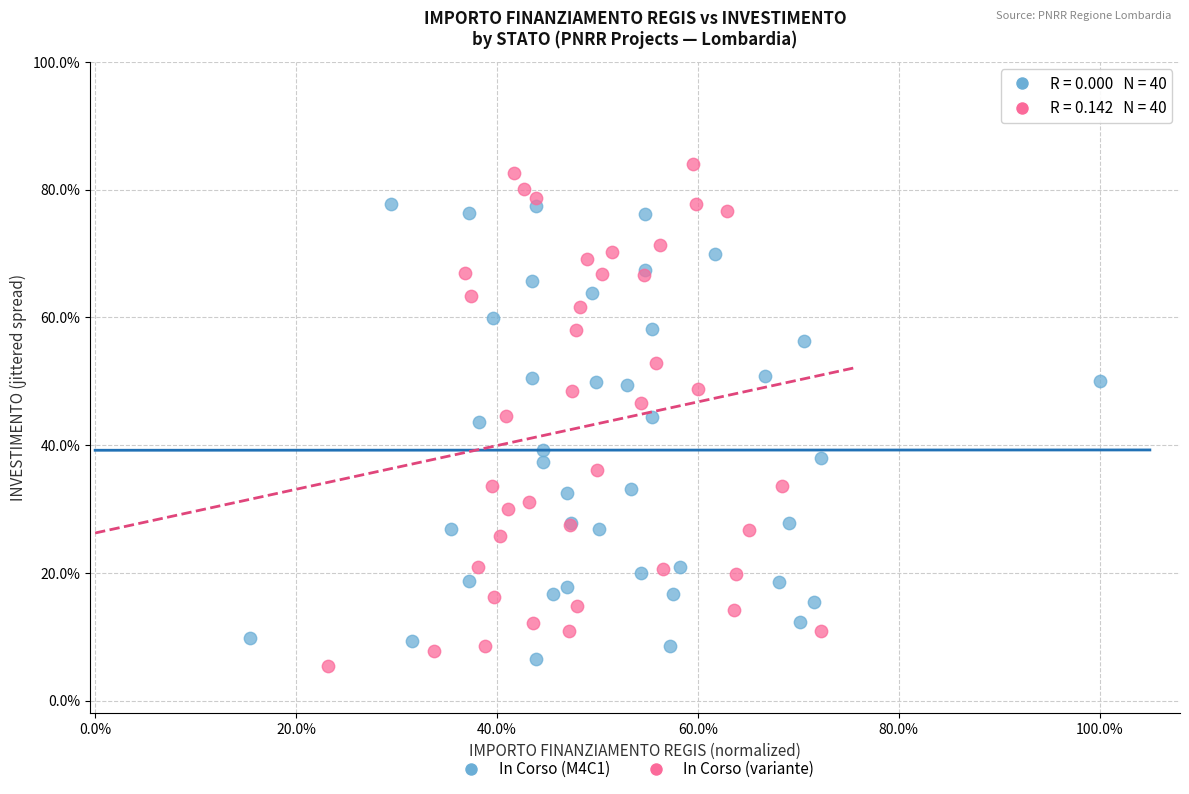

Which series has the largest Y range (max minus min)?

In Corso (variante)